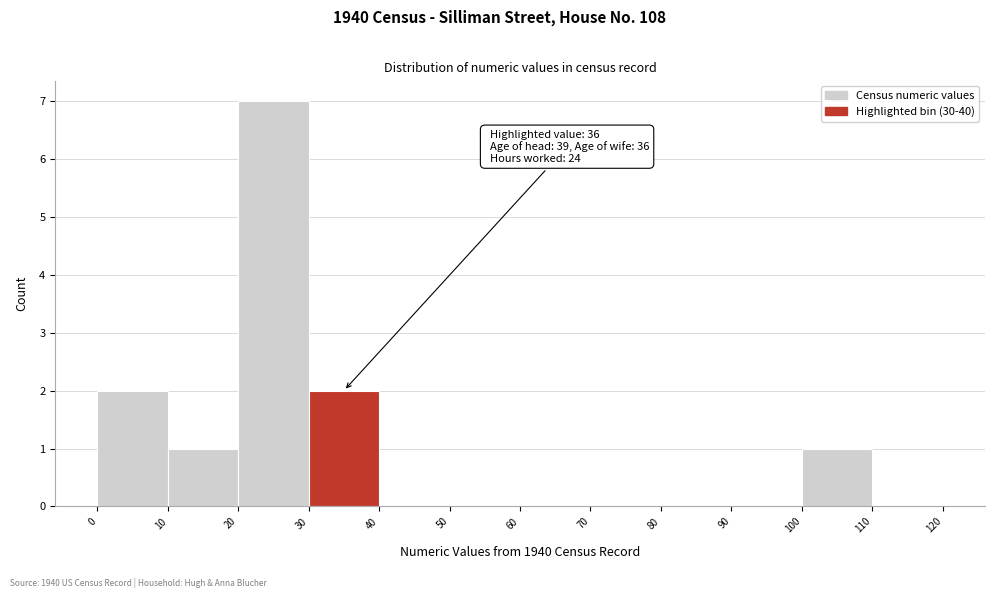

Over which range of the x-axis is the bar tallest?

20 to 30